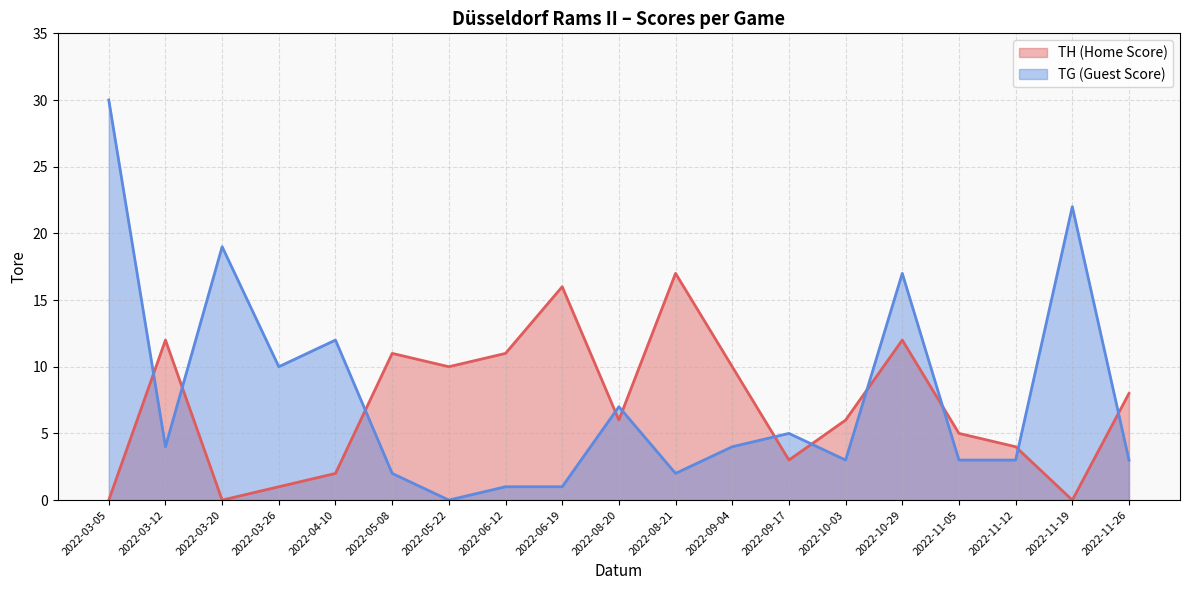

The value of TG (Guest Score) at 2022-03-05 is 20. True or false?

False